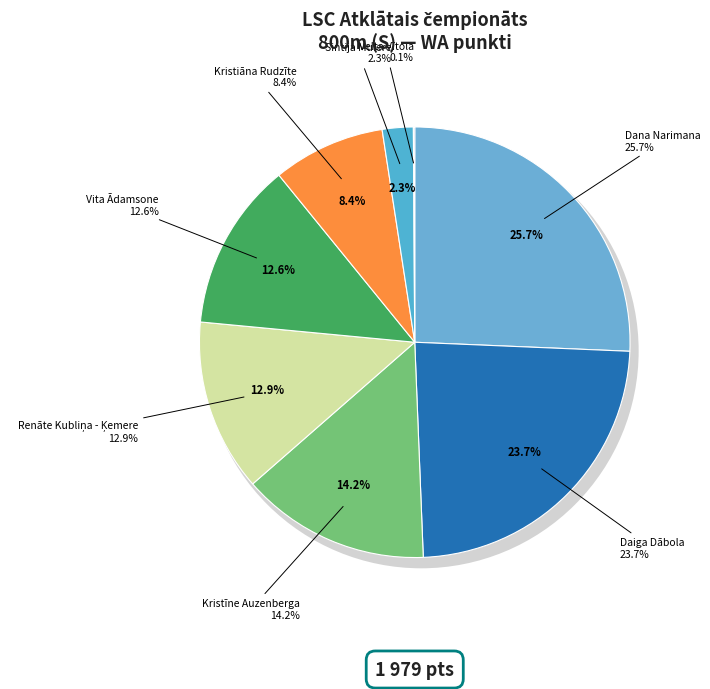

True or false: Sintija Mulere accounts for 2% of the total.

True